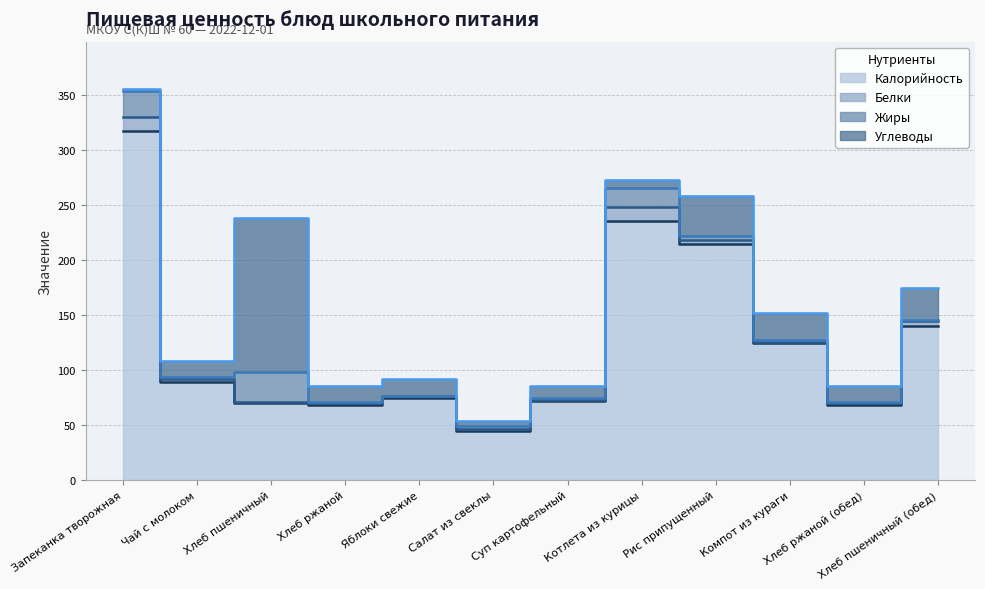

How many categories are shown in the chart?

12